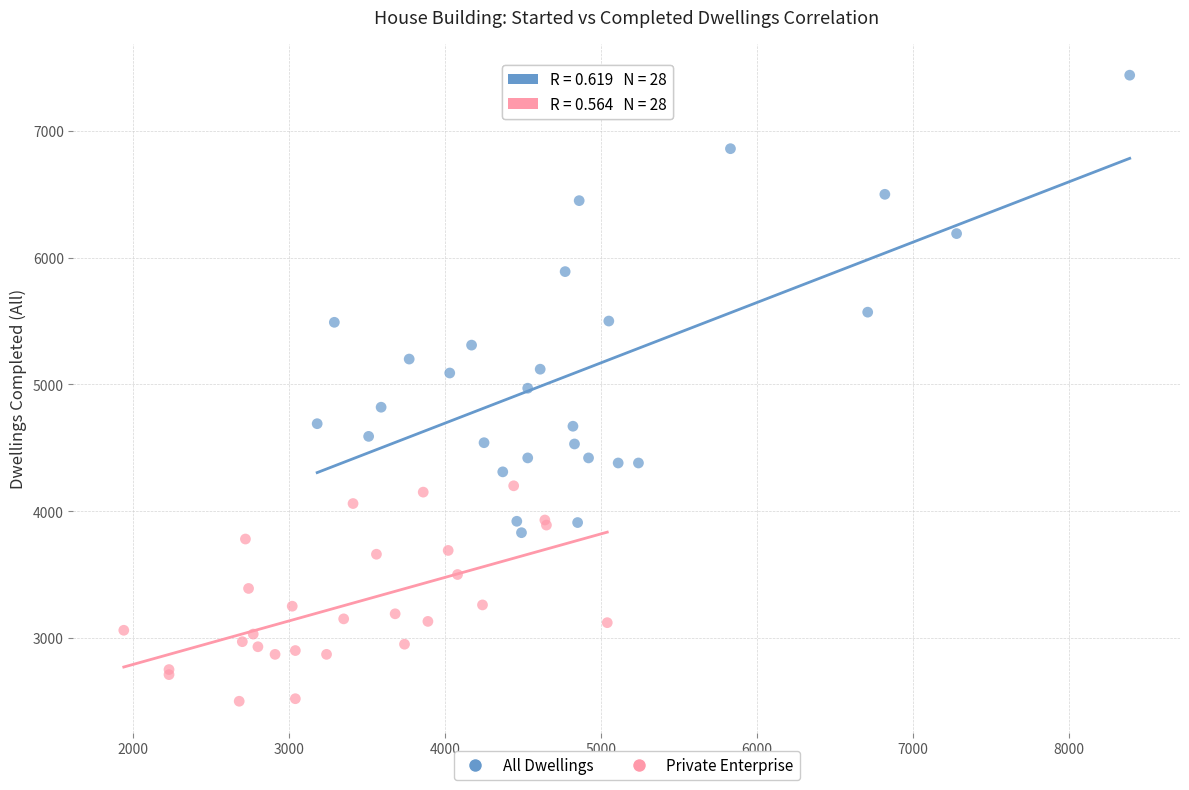

Which series contains the highest Y value?

All Dwellings